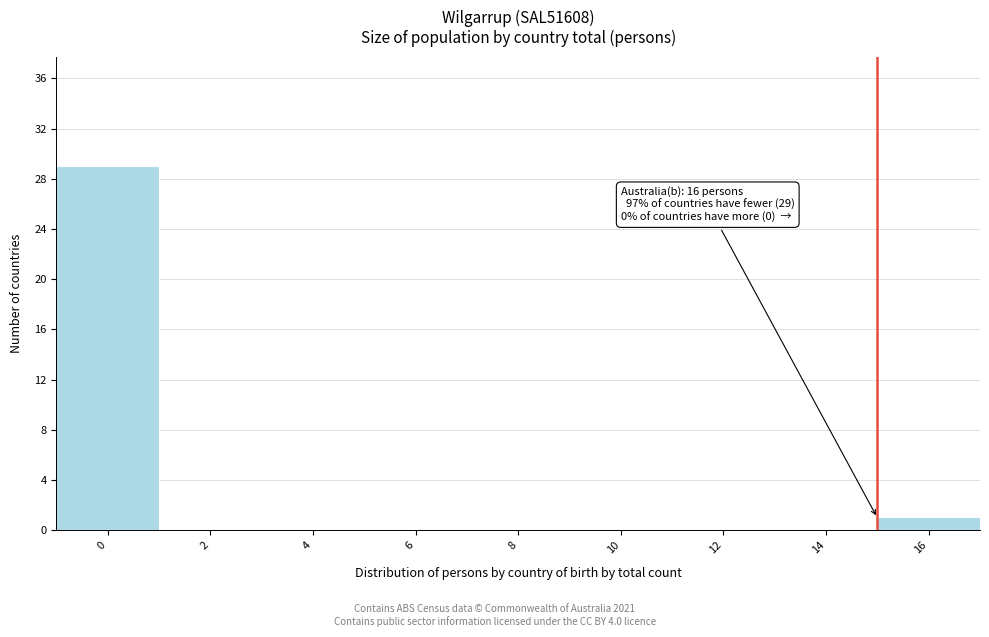

Reading right to left, extract all data points from this chart.

16=1	14=0	12=0	10=0	8=0	6=0	4=0	2=0	0=29